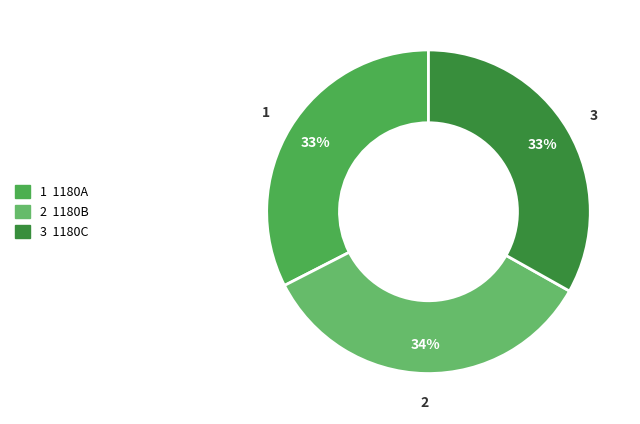

Is there a majority slice in this chart?

No